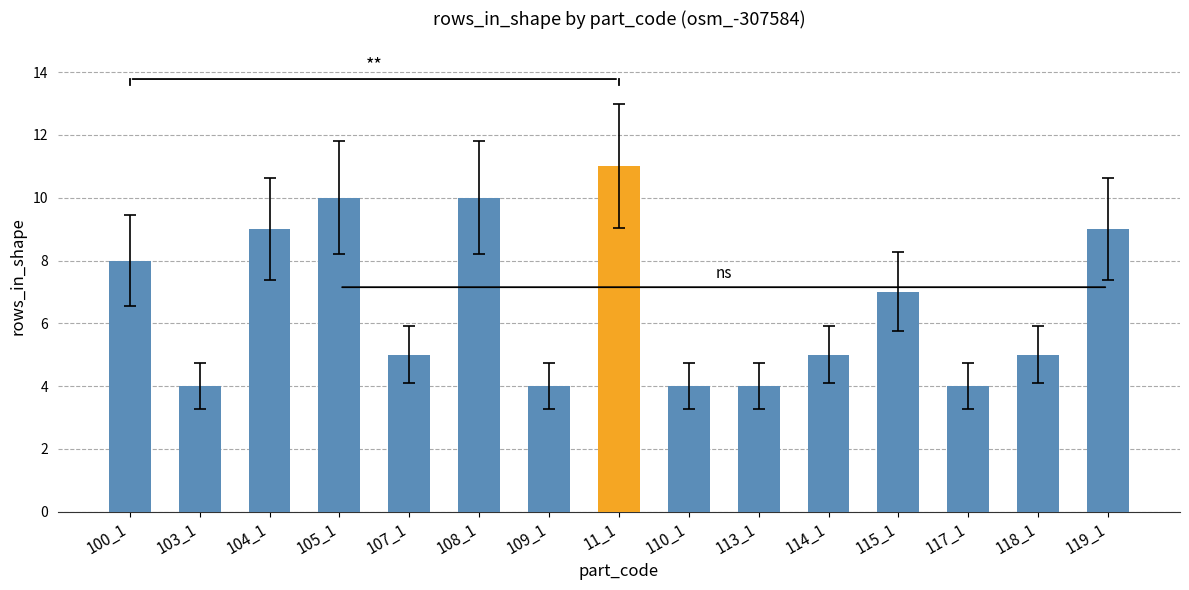

Which has a higher value, 100_1 or 113_1?

100_1